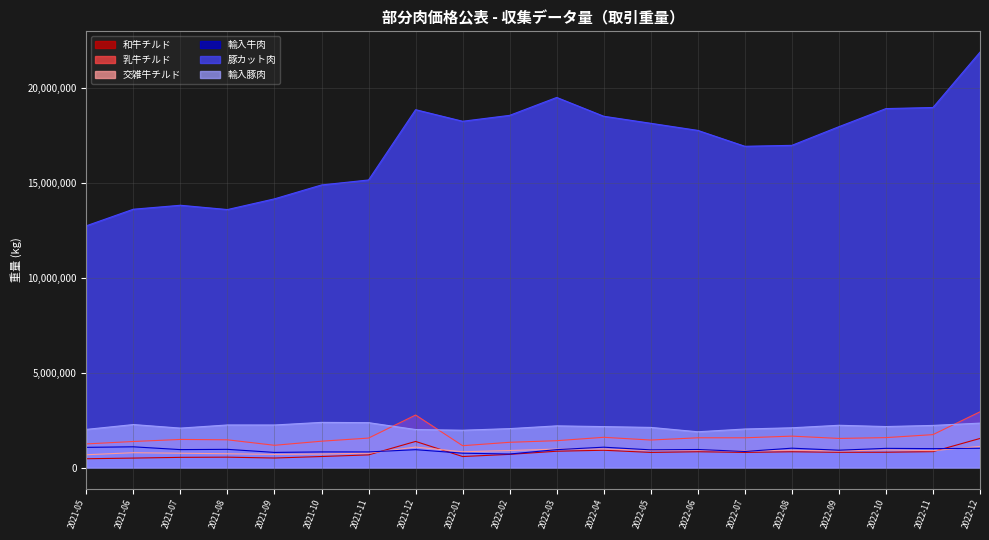

What is the difference between the highest and lowest values at 2022-01?

17677855